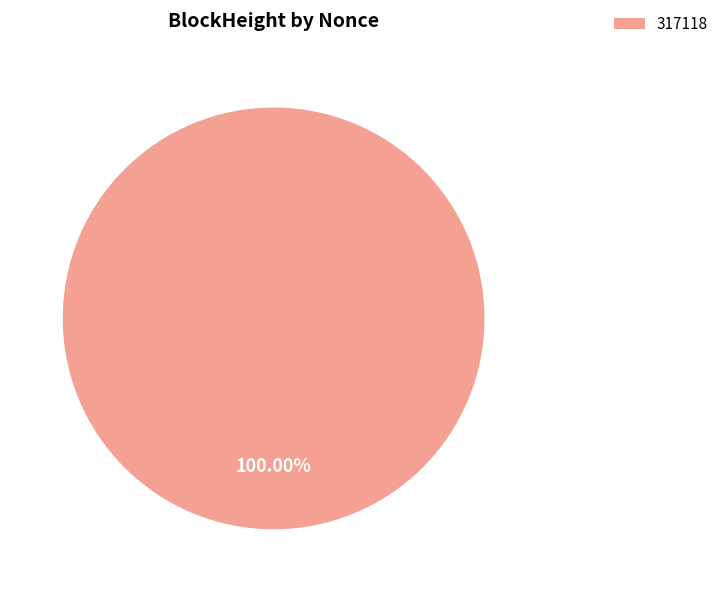

Is there any slice that represents more than half of the pie?

Yes